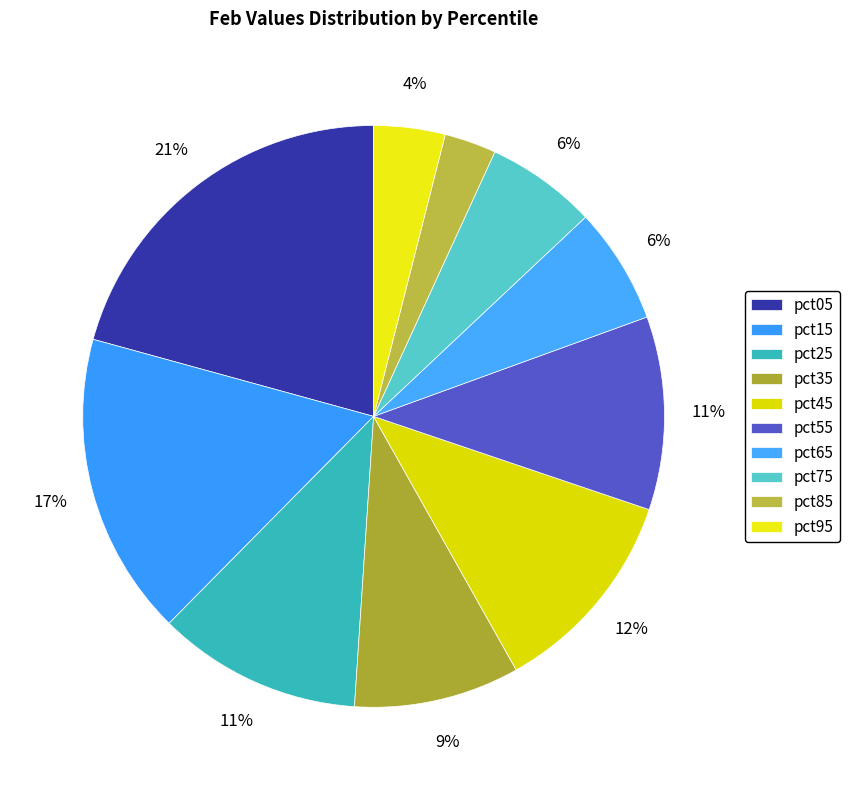

To the nearest percent, what is the difference between the largest and smallest slice percentages?

18%